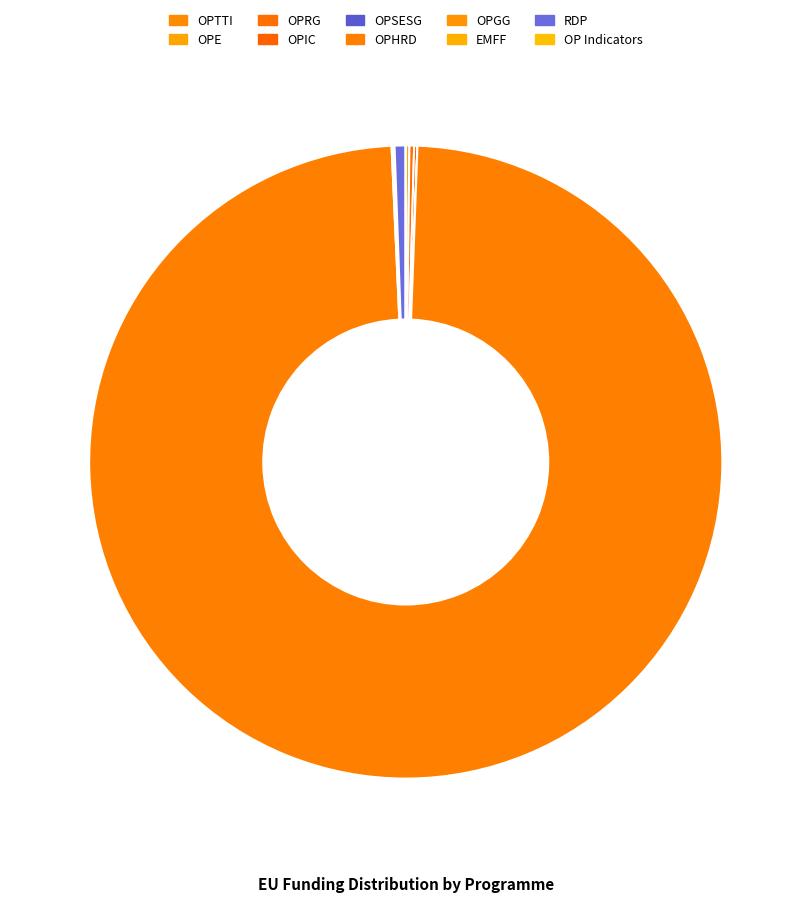

Rank the categories by value from lowest to highest.

OPSESG, OP Indicators, OPTTI, EMFF, OPGG, OPIC, OPE, OPRG, RDP, OPHRD